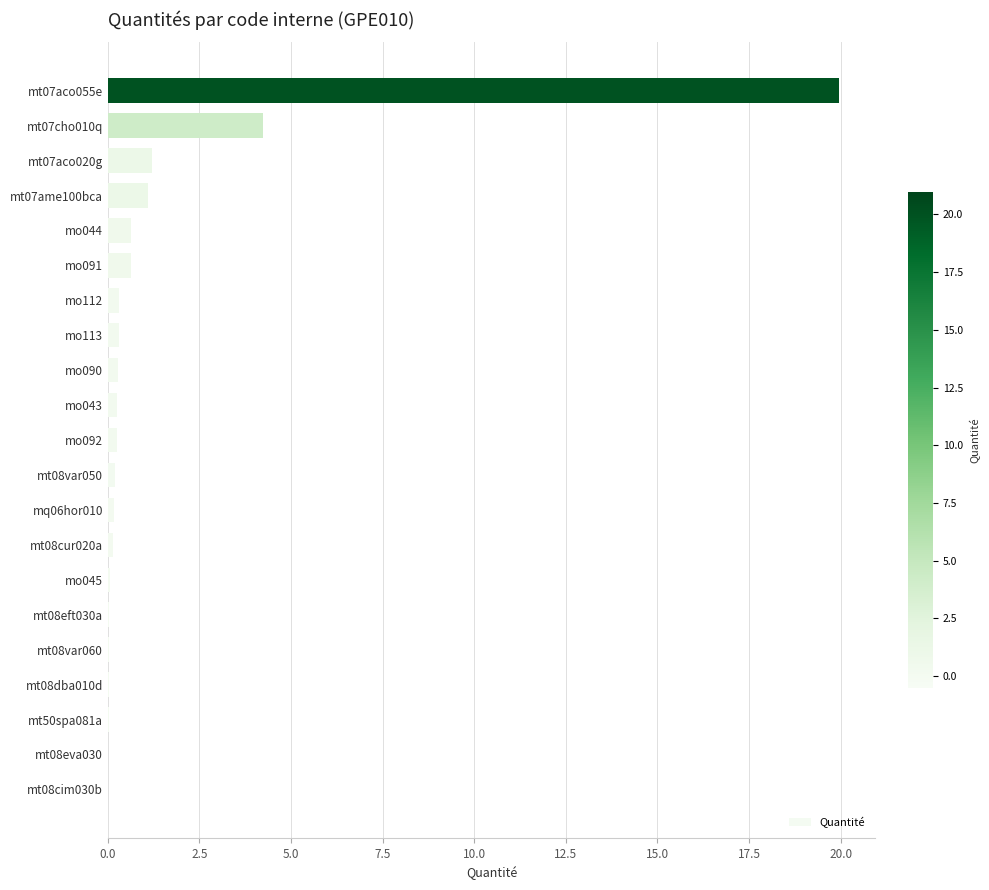

True or false: the data shows 0.0 at mt50spa081a.

True